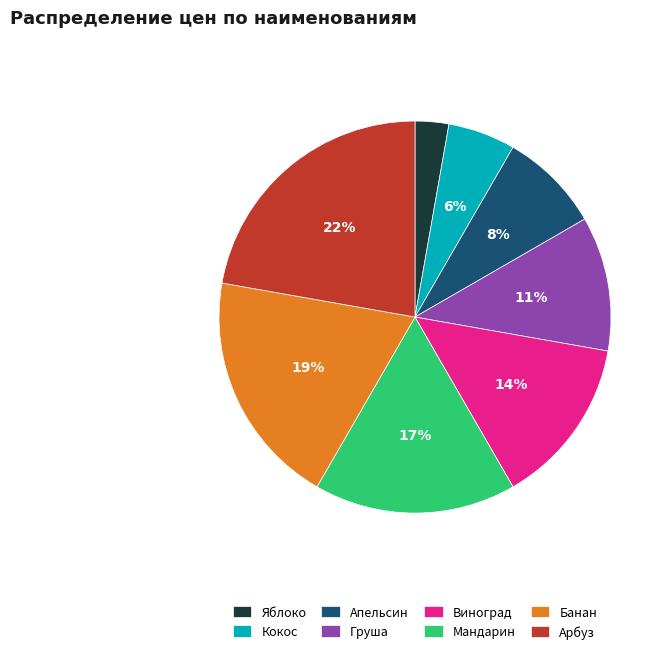

Is there any slice that represents more than half of the pie?

No